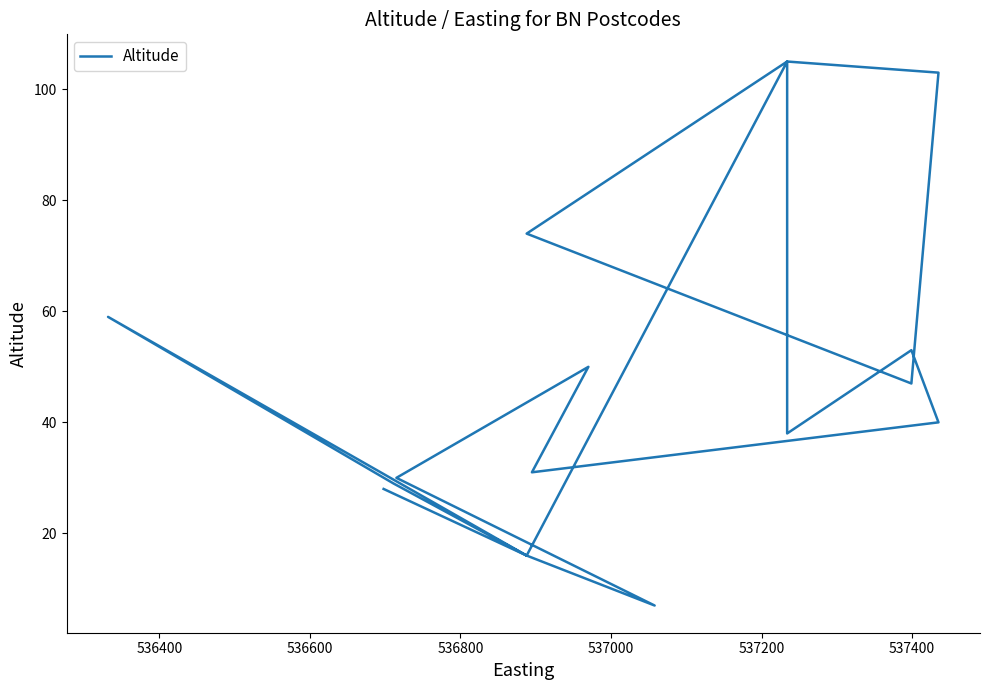

Approximately how many times larger is the value at 536800 compared to 537000?

1.0